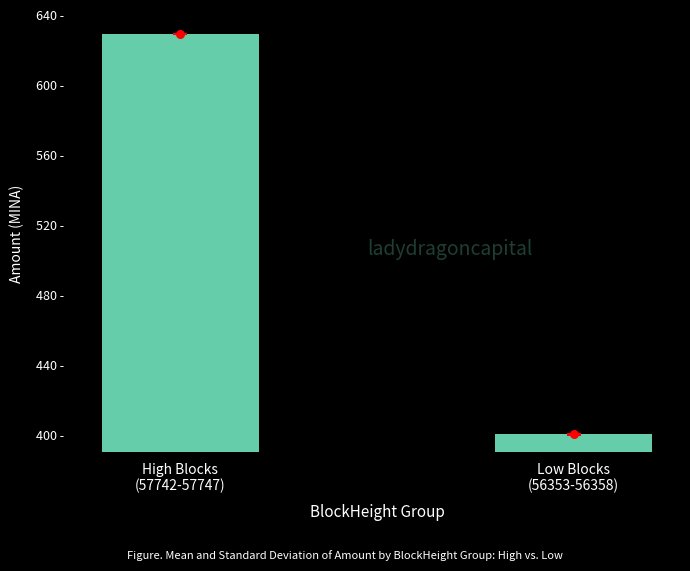

Which has a higher value, High Blocks
(57742-57747) or Low Blocks
(56353-56358)?

High Blocks
(57742-57747)